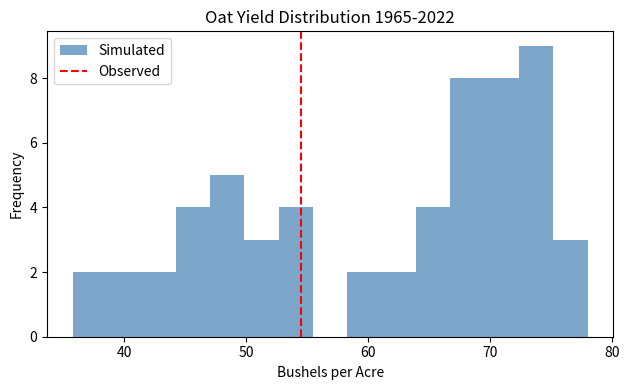

Around what value on the x-axis is the tallest bar? Give the approximate position of its centre, as read against the axis.

74